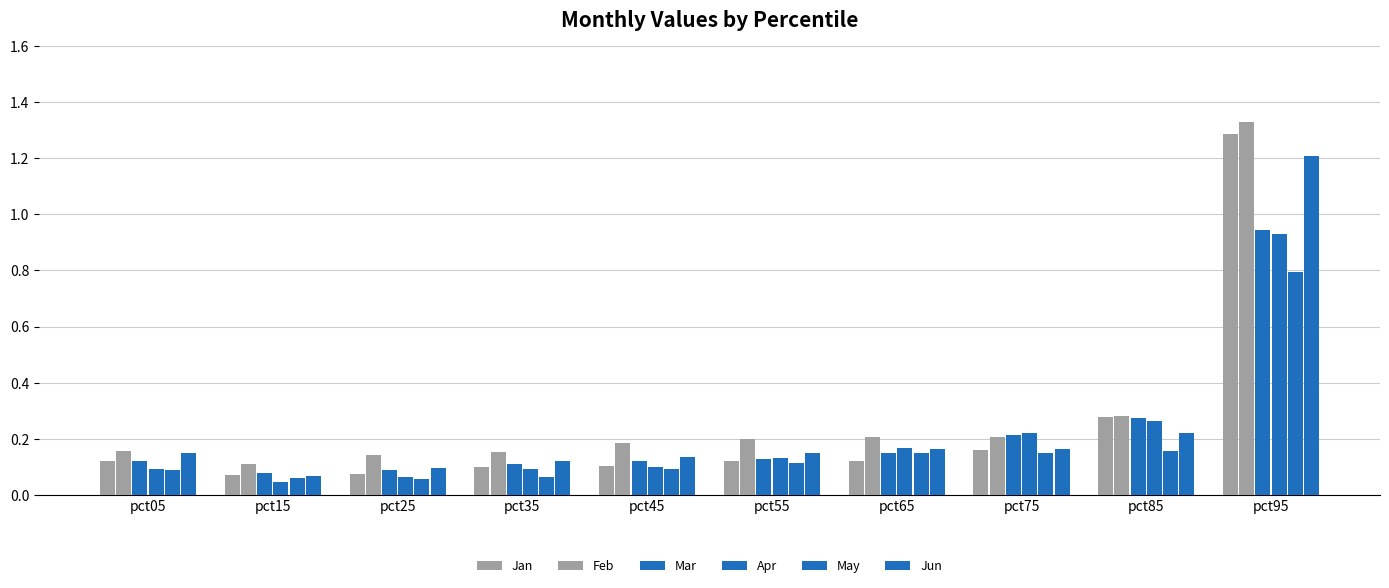

Count the number of categories in the chart.

10